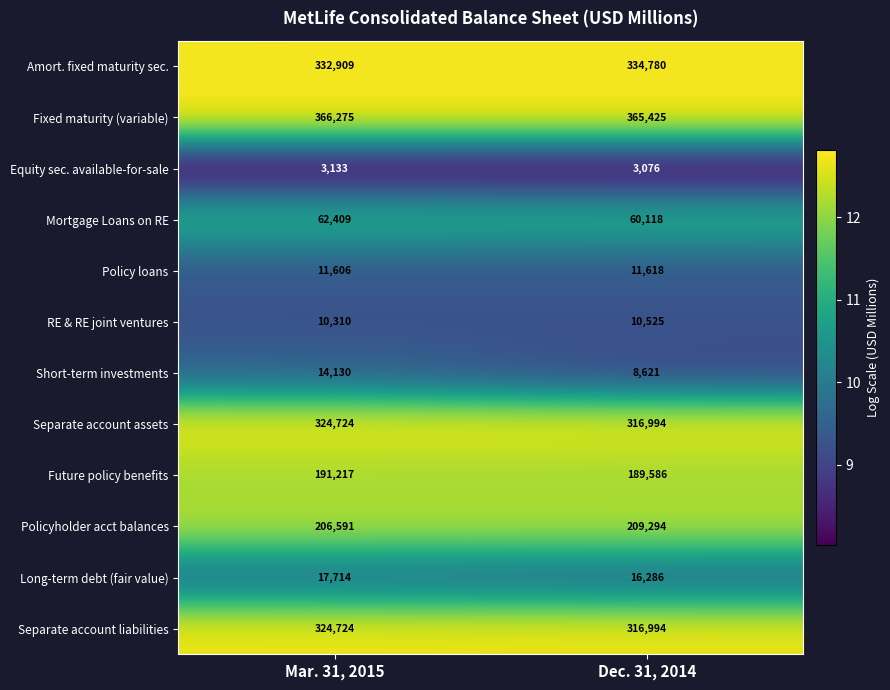

At which category does the chart reach its peak across all series?

Mar. 31, 2015